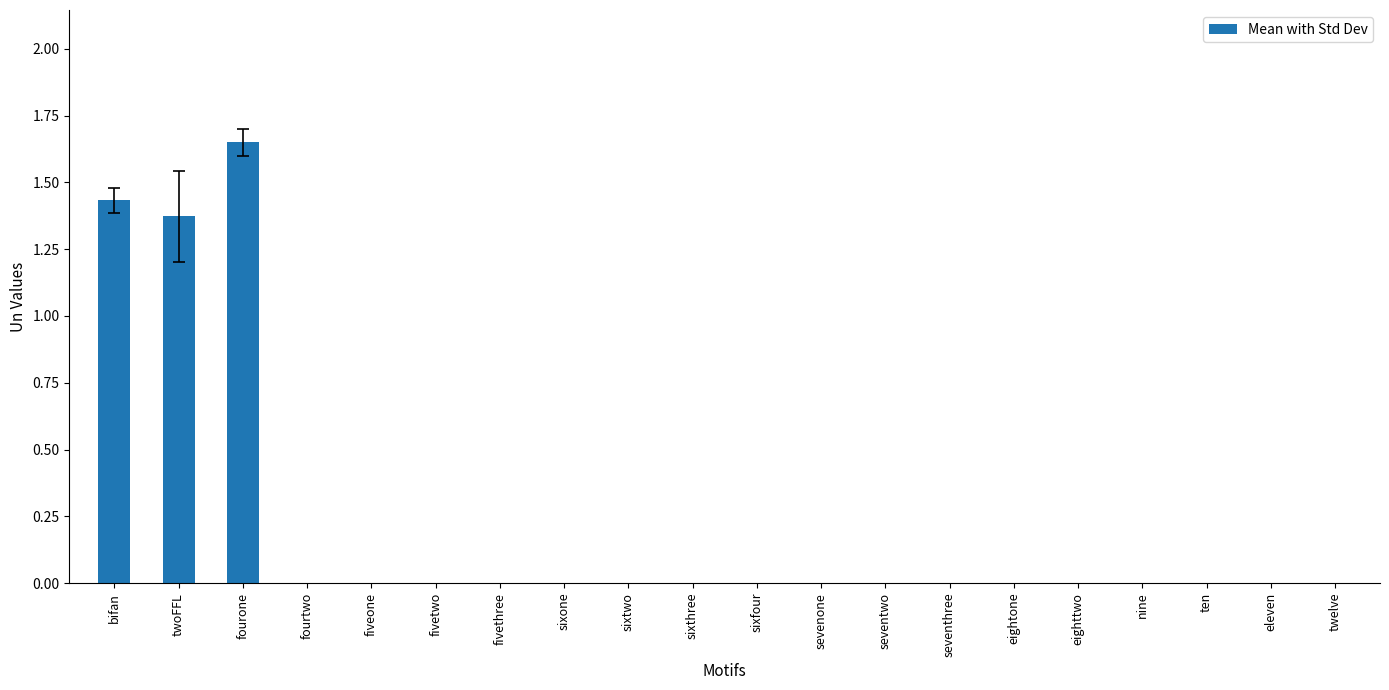

What is the average value?

1.5